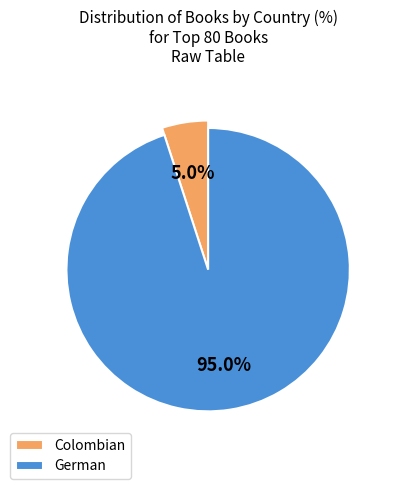

Is there any slice that represents more than half of the pie?

Yes